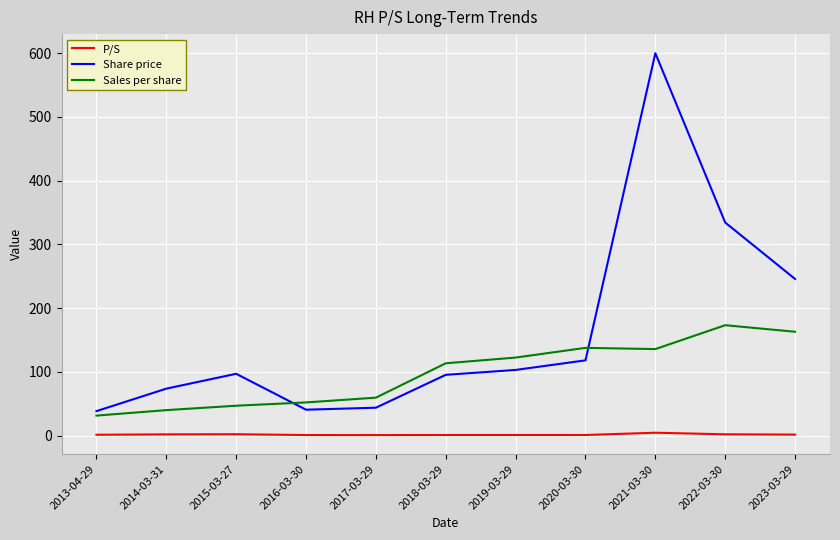

What is the highest value of the Share price series?

600.0